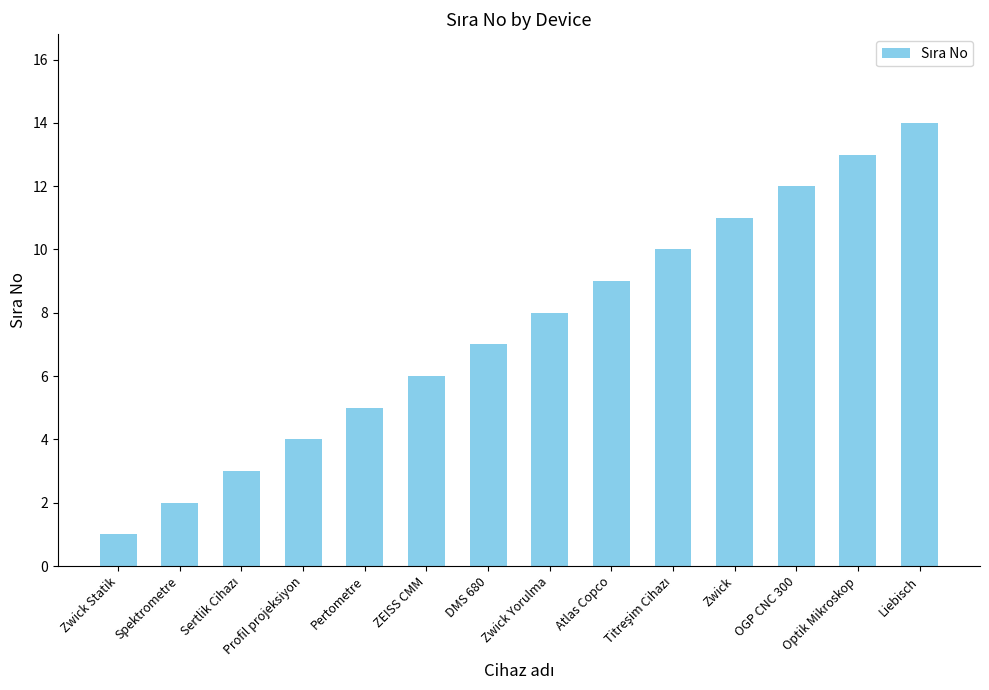

Approximately how many times larger is the value at Optik Mikroskop compared to Zwick?

1.2